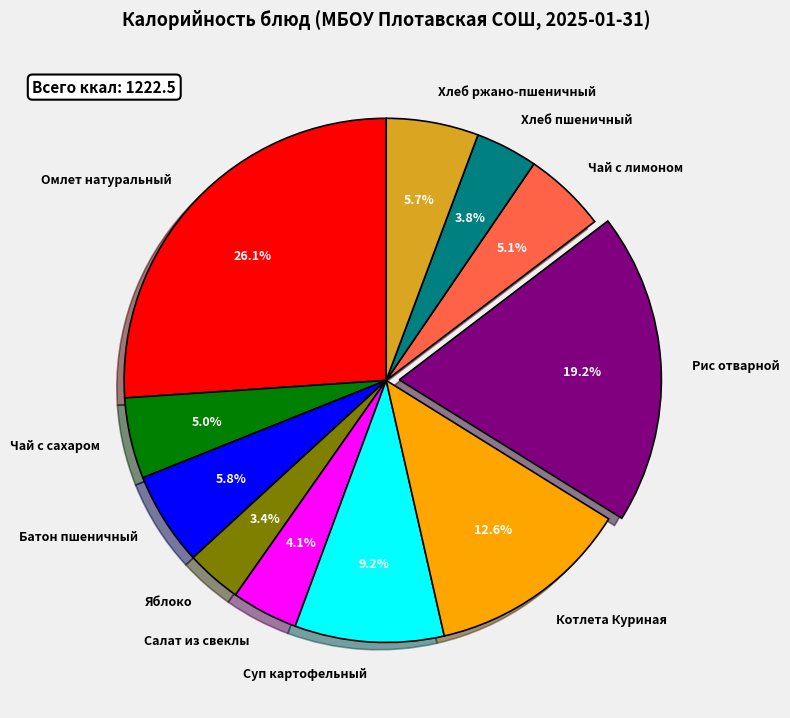

Do Суп картофельный and Чай с сахаром together represent more than half of the pie?

No